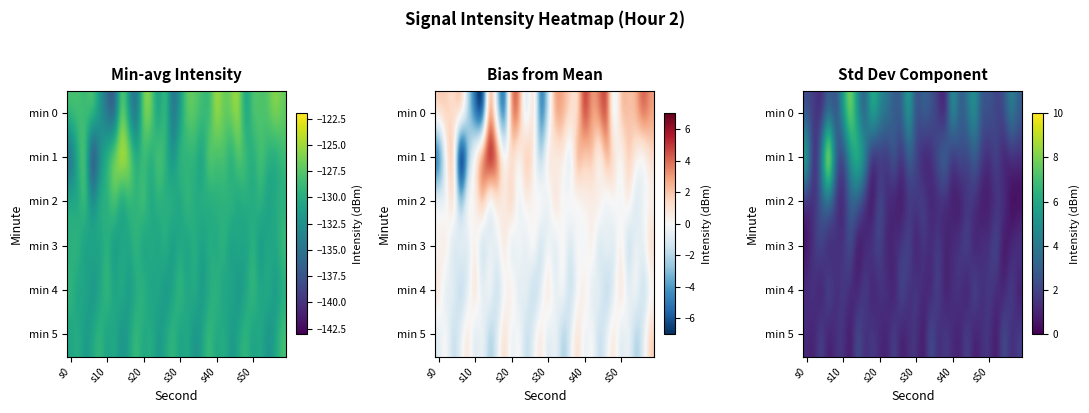

Rank the series by their maximum value, from lowest to highest.

min 3, min 4, min 5, min 2, min 0, min 1